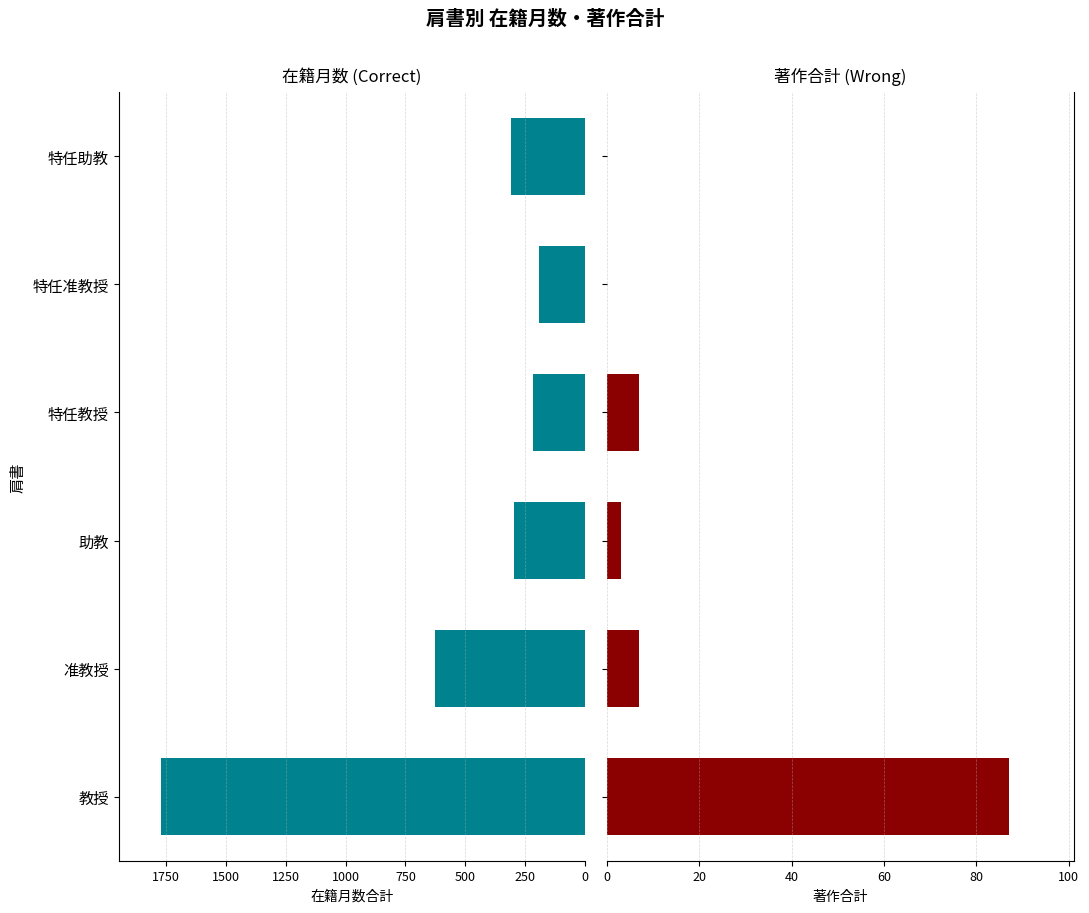

Which series has the largest range (max minus min)?

在籍月数